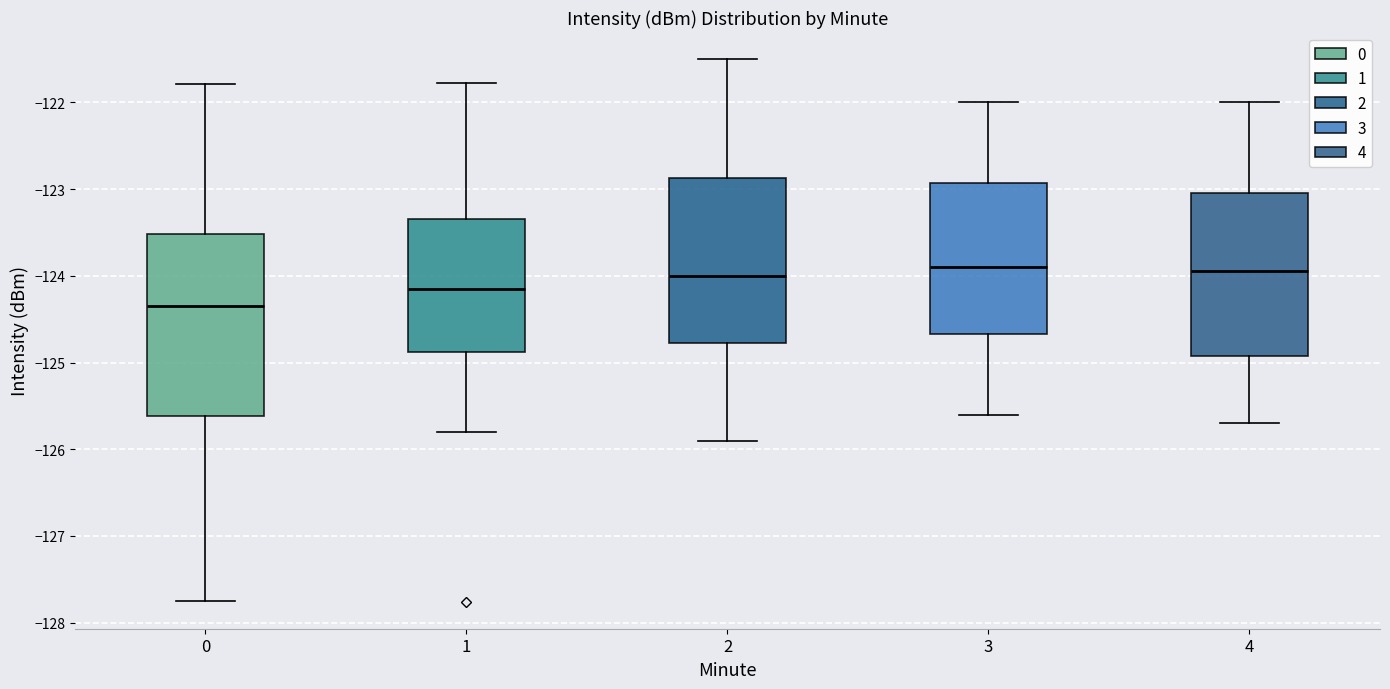

Reading left to right, transcribe this box plot: for each box, give where its median line is, the range the box spans, and where its two whiskers end, as read against the y-axis. The values are not printed on the chart, so give them approximately, as read against the axis.

0: median -124.3, box -125.6 to -123.5, whiskers -127.8 to -121.8
1: median -124.1, box -124.9 to -123.3, whiskers -125.8 to -121.8
2: median -124.0, box -124.8 to -122.9, whiskers -125.9 to -121.5
3: median -123.9, box -124.7 to -122.9, whiskers -125.6 to -122.0
4: median -123.9, box -124.9 to -123.0, whiskers -125.7 to -122.0